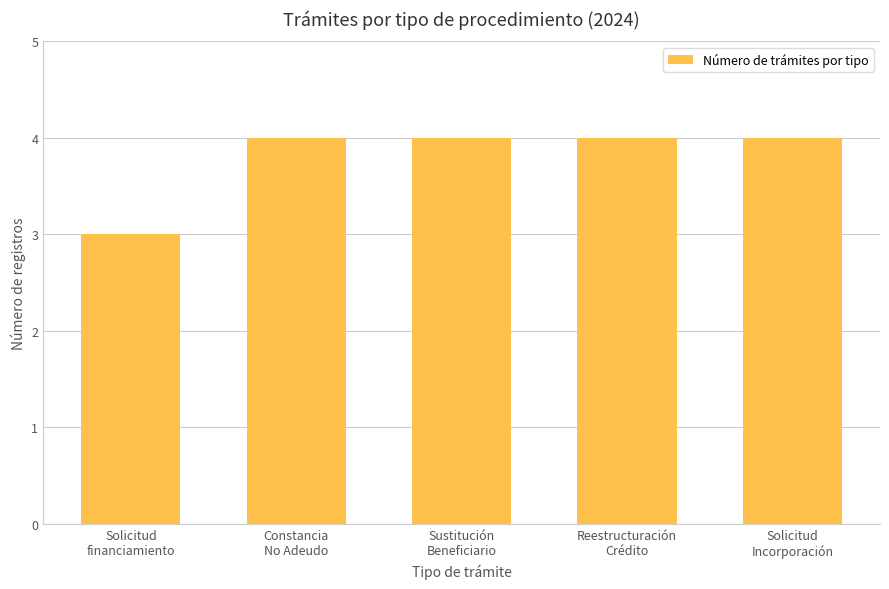

Which category has the lowest value across all series?

Solicitud
financiamiento